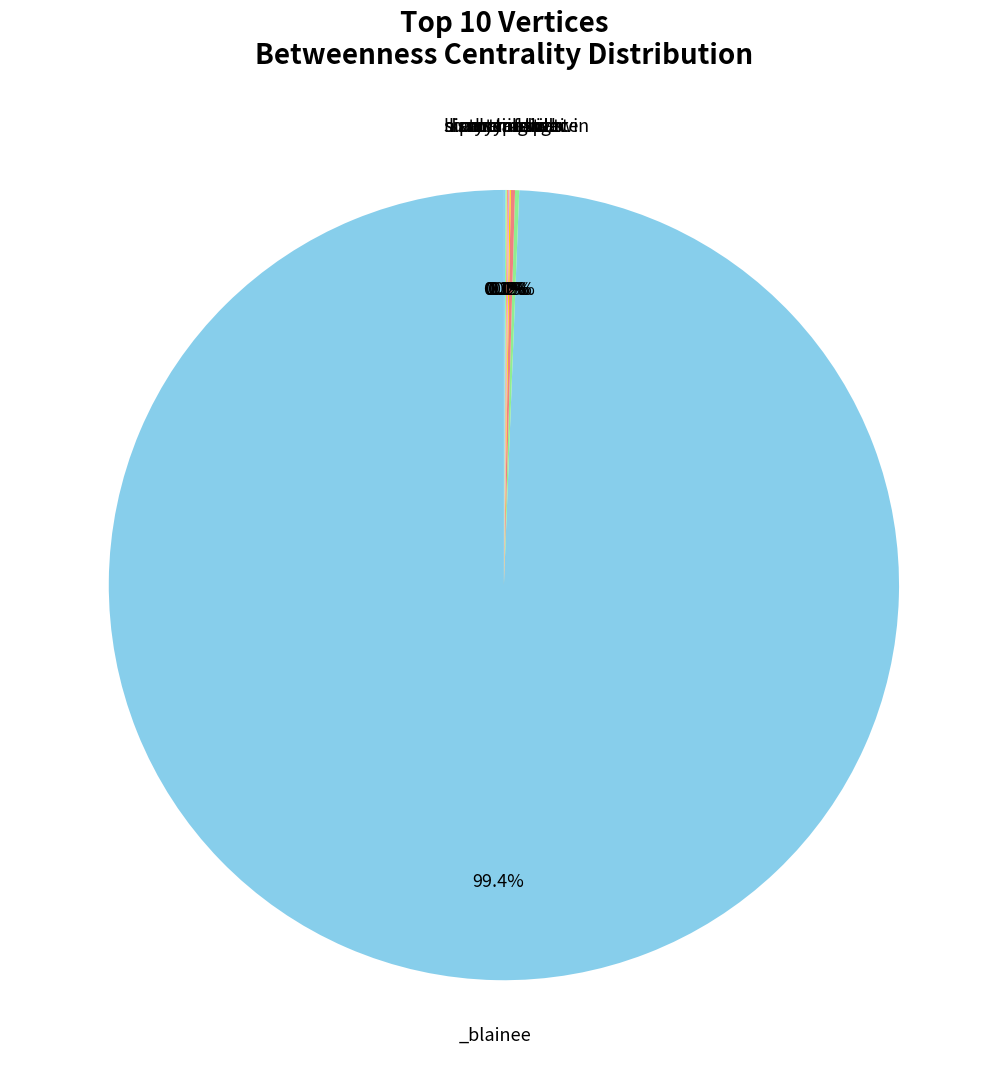

Which slice is the largest?

_blainee